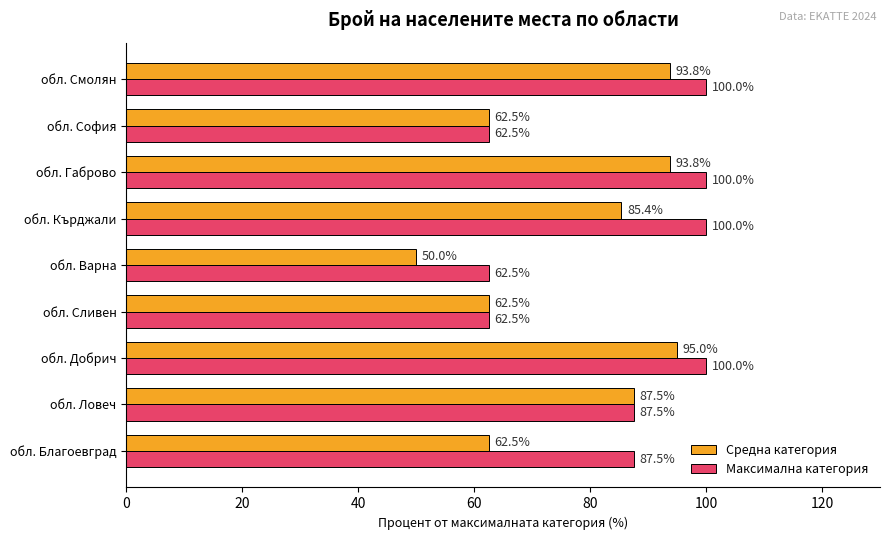

Which series changed the most between обл. Сливен and обл. Смолян?

Максимална категория